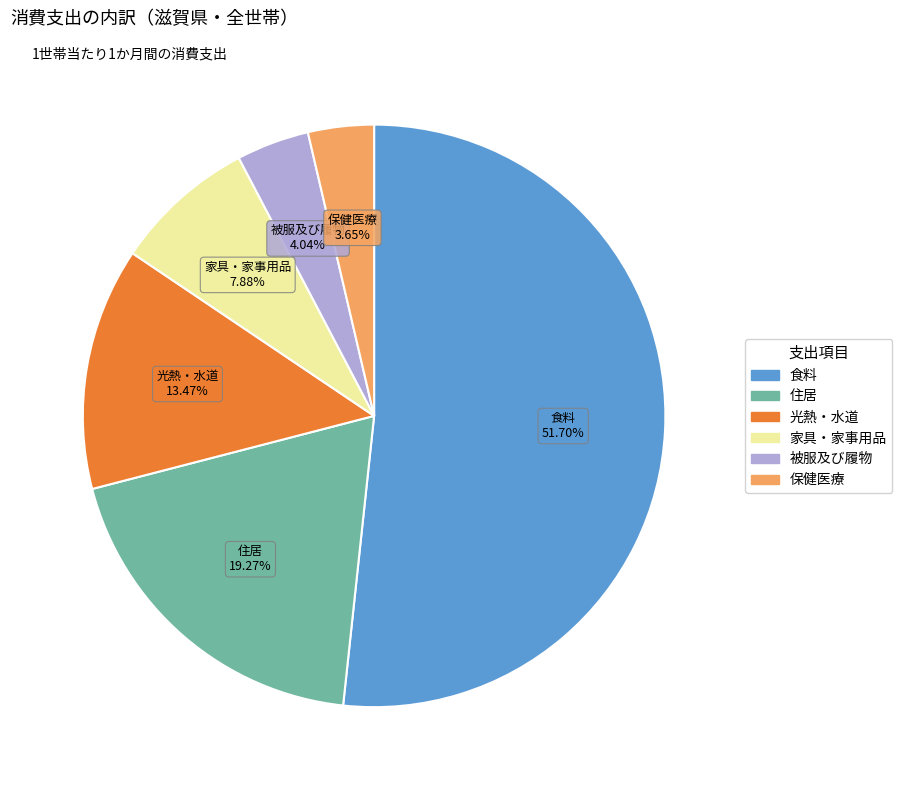

Does 被服及び履物 account for over 50% of the chart?

No